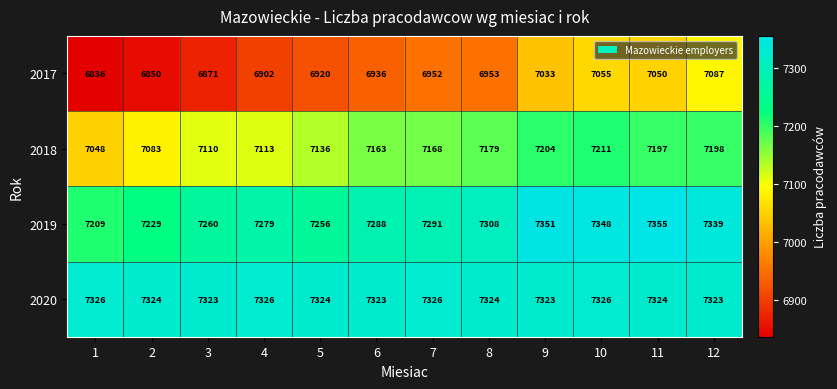

Rank the categories by 2018 value from lowest to highest.

1, 2, 3, 4, 5, 6, 7, 8, 11, 12, 9, 10